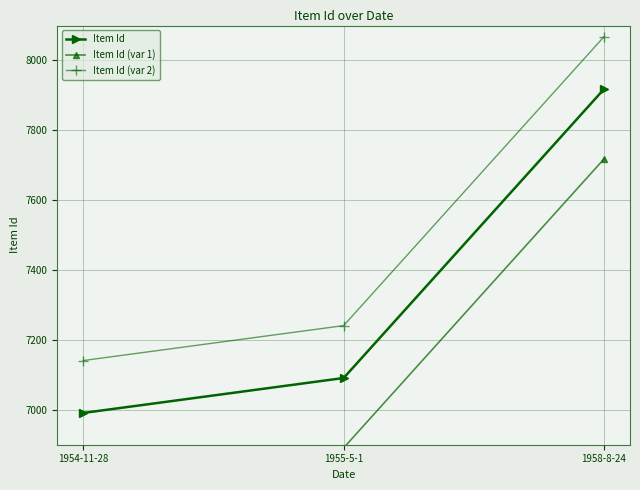

List the series in order of their peak value, lowest first.

Item Id (var 1), Item Id, Item Id (var 2)